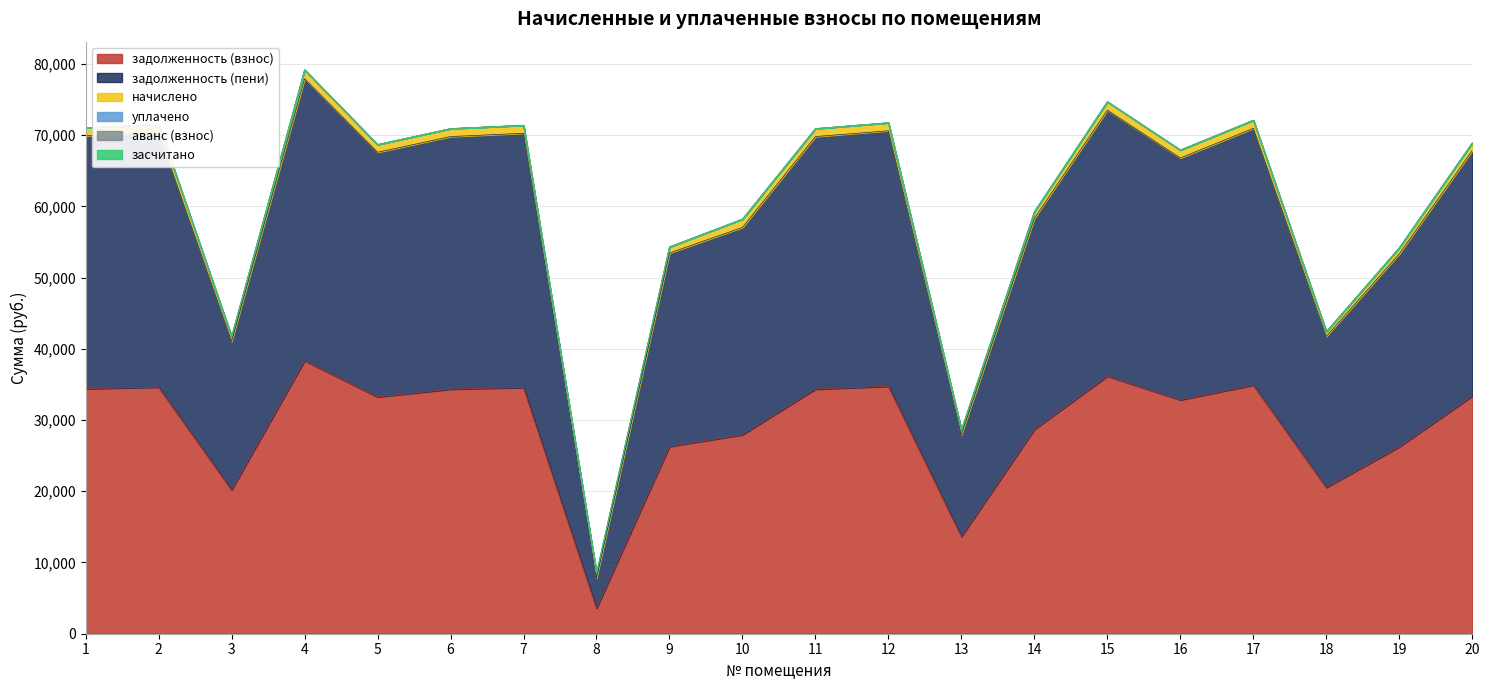

Is the value of начислено at 11 greater than the value of задолженность (пени) at 12?

No